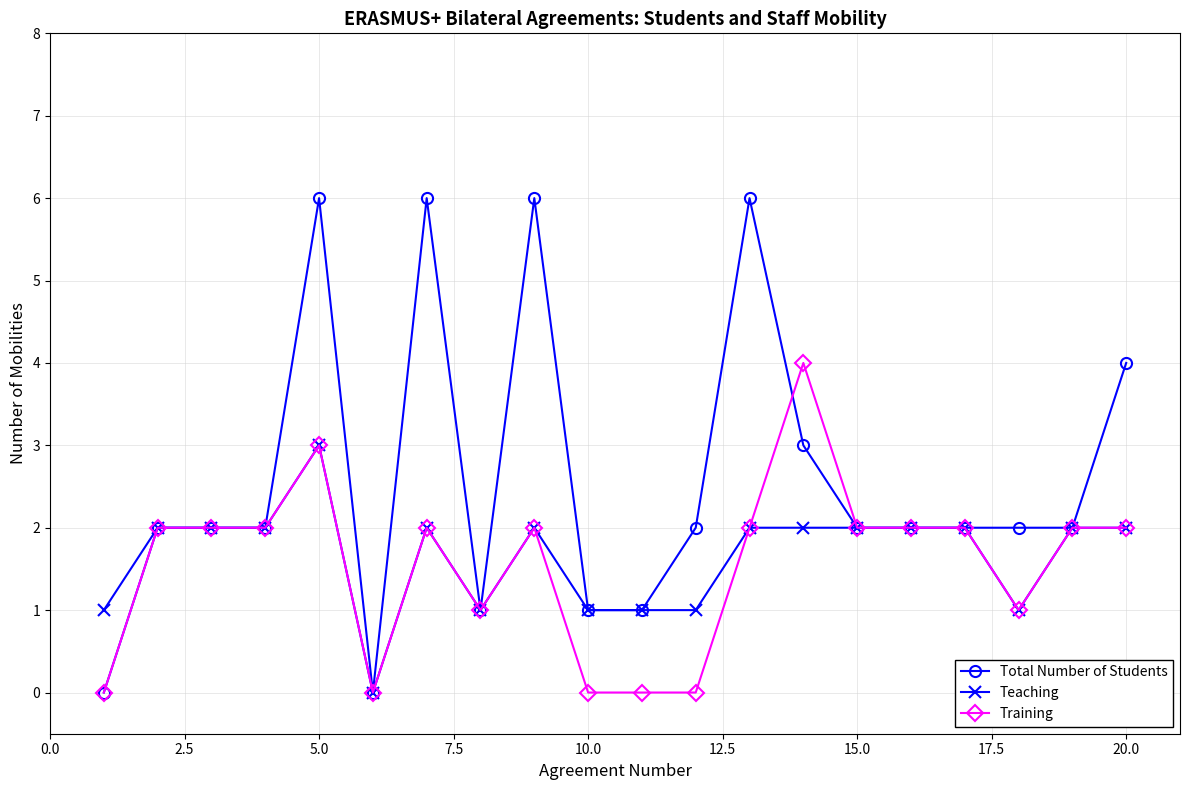

List the series in order of their peak value, lowest first.

Teaching, Training, Total Number of Students